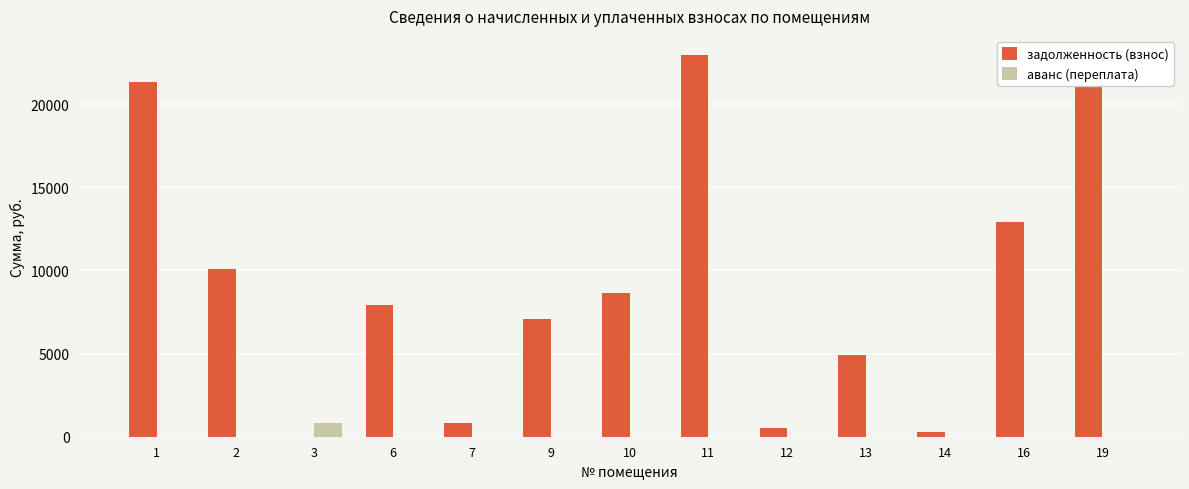

What is the highest value of the задолженность (взнос) series?

22960.2